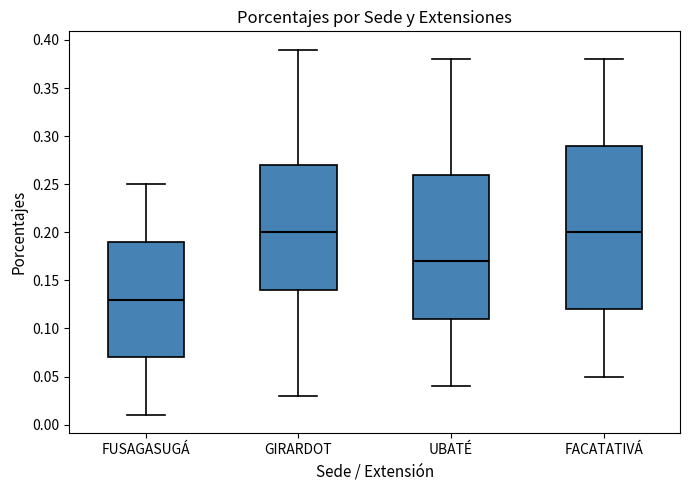

Reading left to right, read every box against the y-axis: the position of its median line, the range the box covers, and the ends of its whiskers. The values are not printed on the chart, so give them approximately, as read against the axis.

FUSAGASUGÁ: median 0.13, box 0.07 to 0.19, whiskers 0.01 to 0.25
GIRARDOT: median 0.20, box 0.14 to 0.27, whiskers 0.03 to 0.39
UBATÉ: median 0.17, box 0.11 to 0.26, whiskers 0.04 to 0.38
FACATATIVÁ: median 0.20, box 0.12 to 0.29, whiskers 0.05 to 0.38